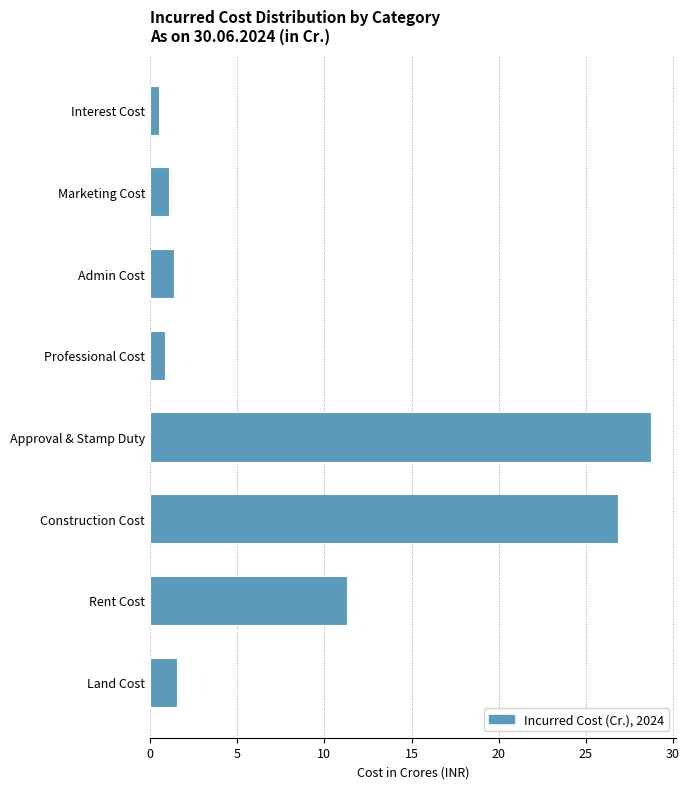

Reading bottom to top, list all the values displayed in this chart.

1.6	11.3	26.9	28.7	0.9	1.4	1.1	0.5